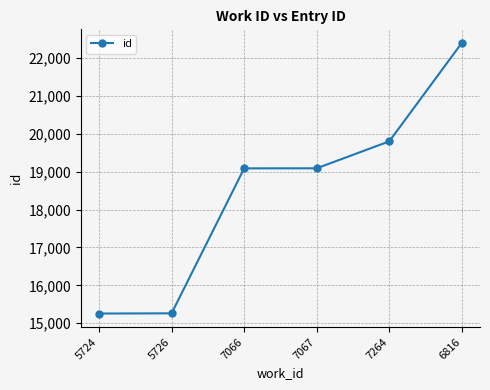

Where is the data nearest to the value 18828?

7066